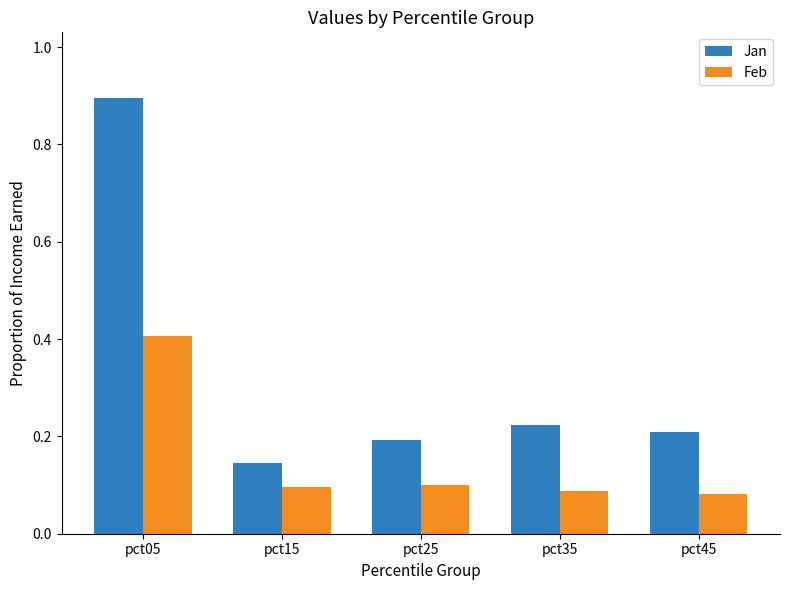

What are all the series names shown in the legend?

Jan, Feb